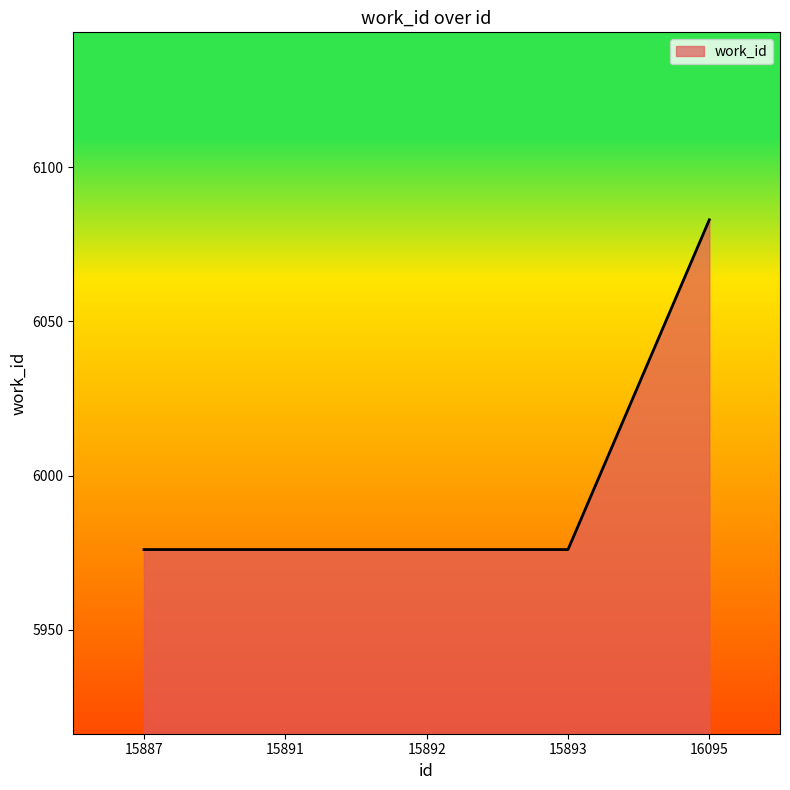

How many categories are shown in the chart?

5